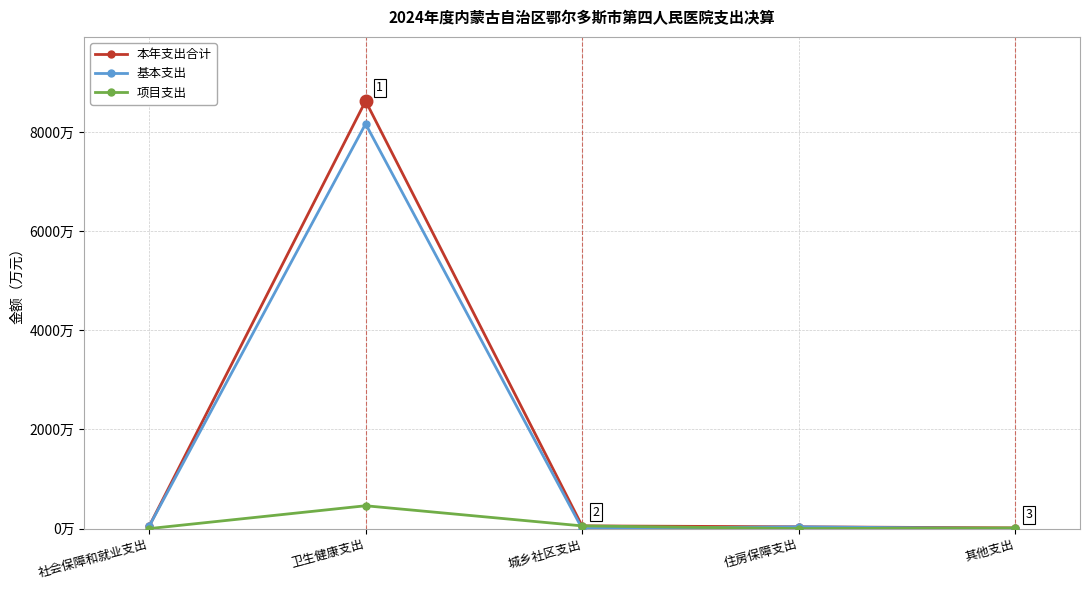

Between 其他支出 and 住房保障支出, which is larger?

住房保障支出